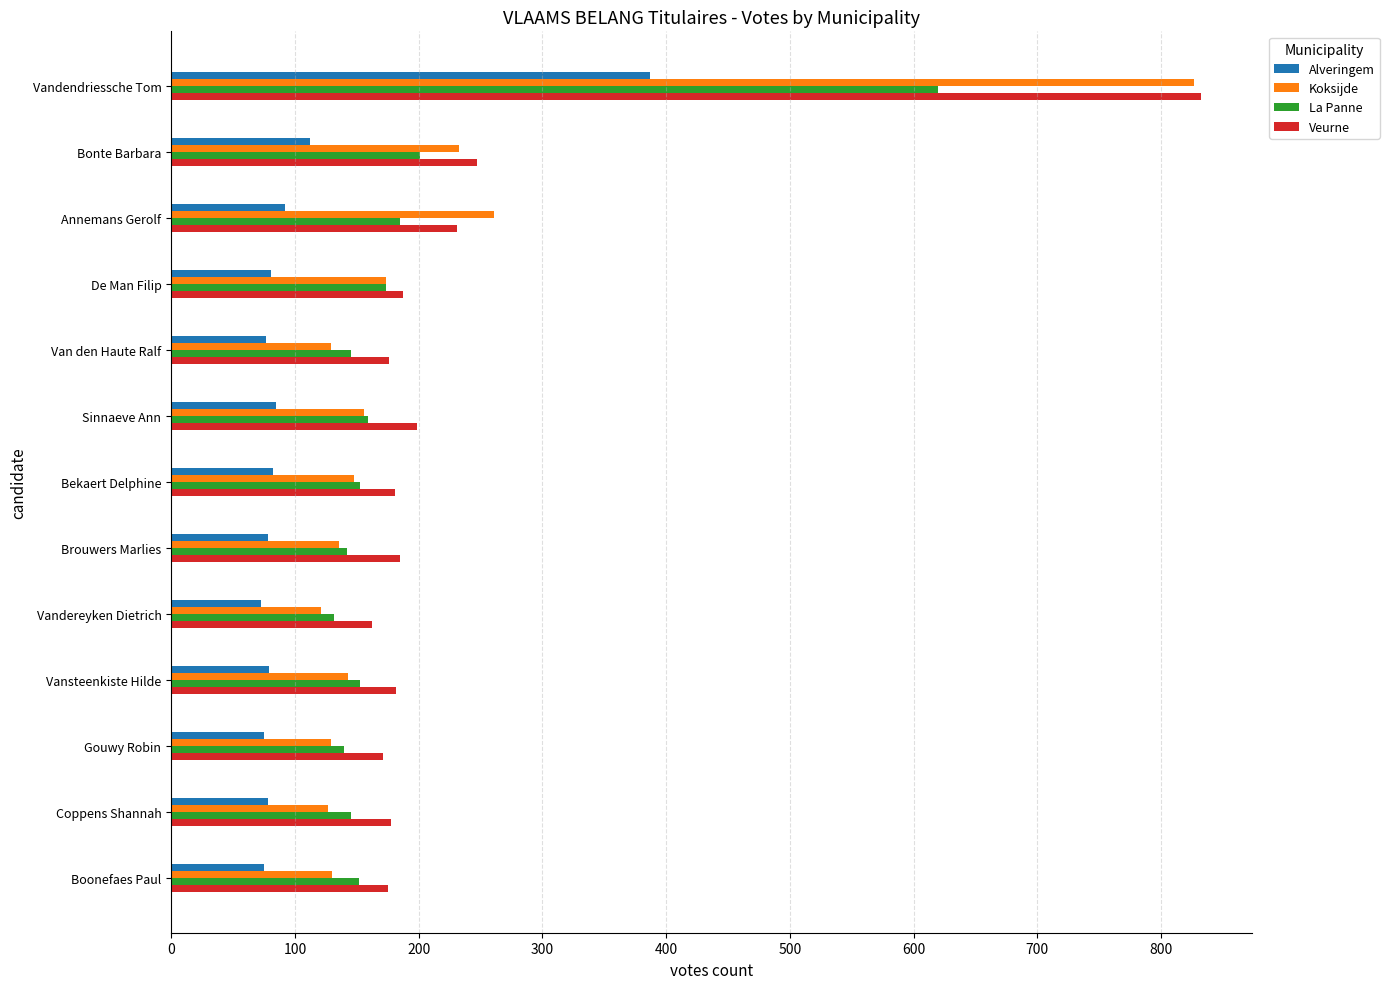

What is the difference between the maximum and second lowest values in the La Panne series?

480